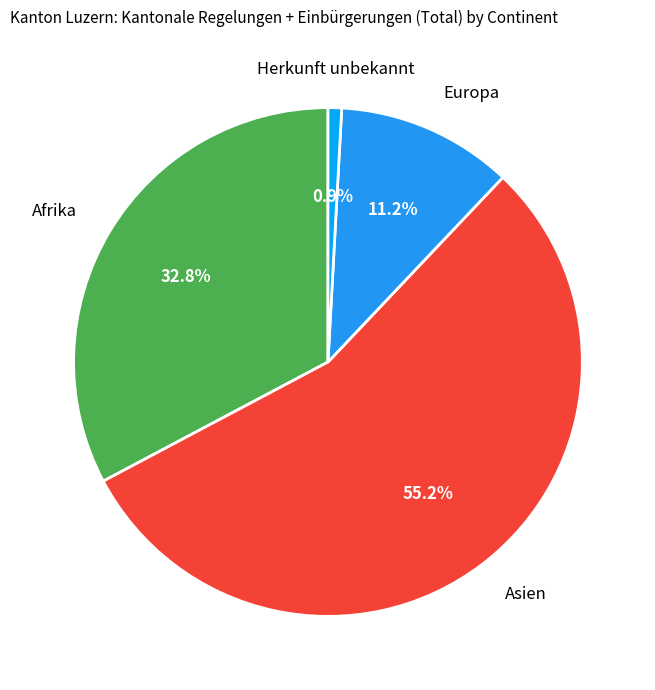

The Afrika slice represents 19% of the pie. True or false?

False